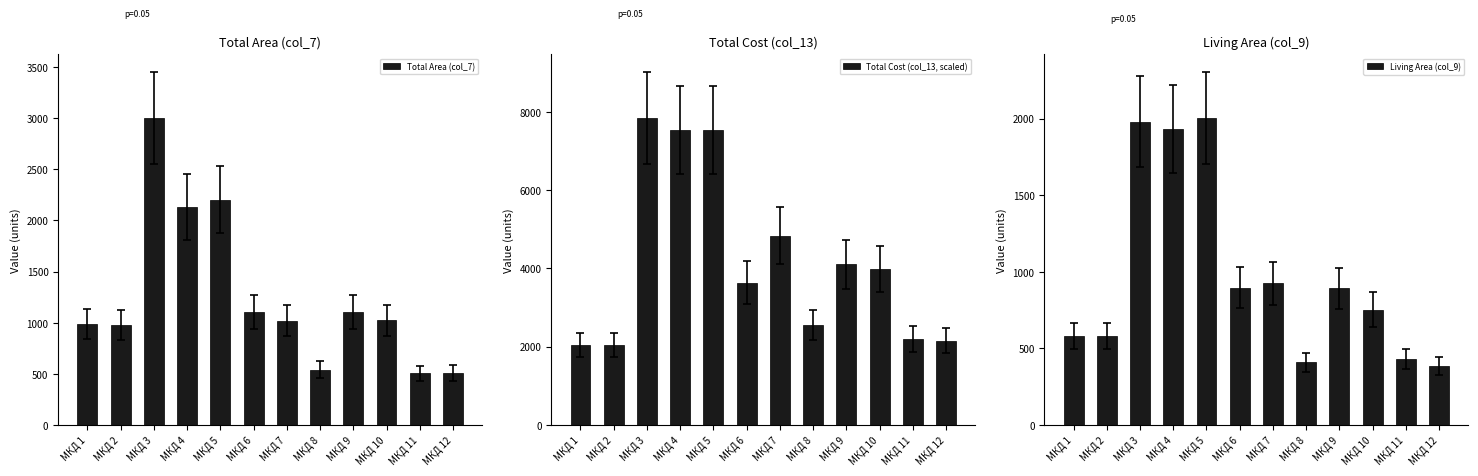

What is the approximate value of Living Area (col_9) at МКД 5?

2003.2